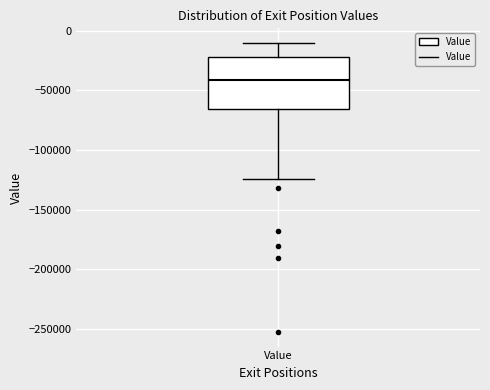

Where is the upper edge of the box for Value on the y-axis? The values are not printed on the chart, so give them approximately, as read against the axis.

-20000